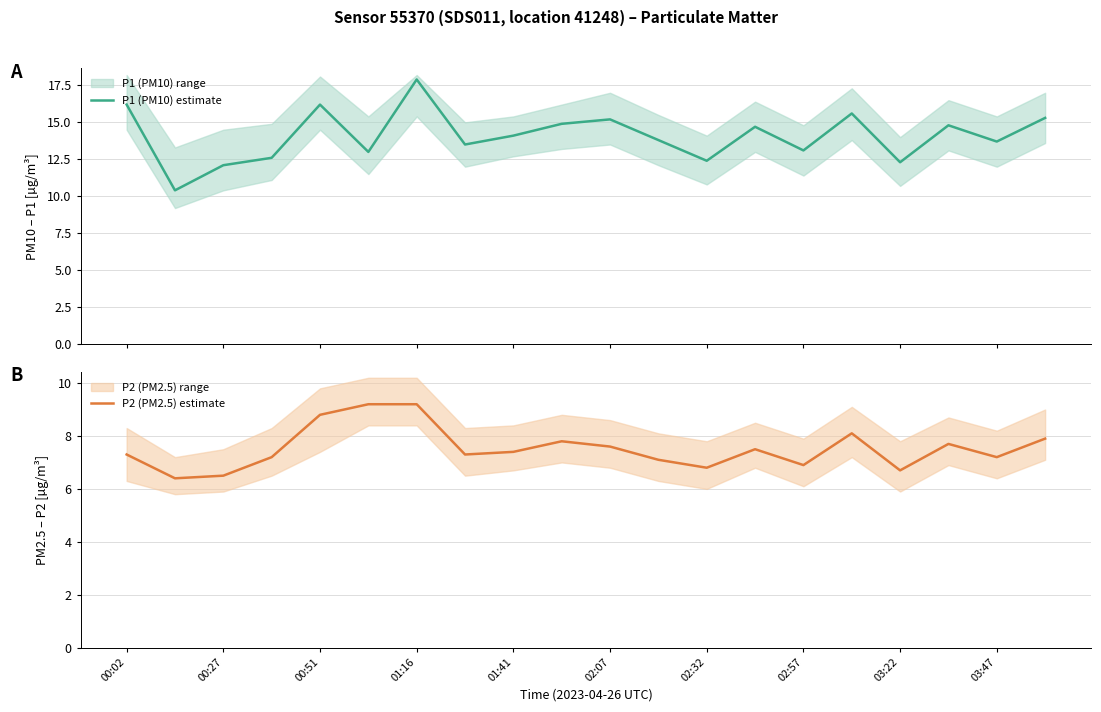

What is the difference between the maximum and minimum values in the P2 (PM2.5) estimate series?

2.8